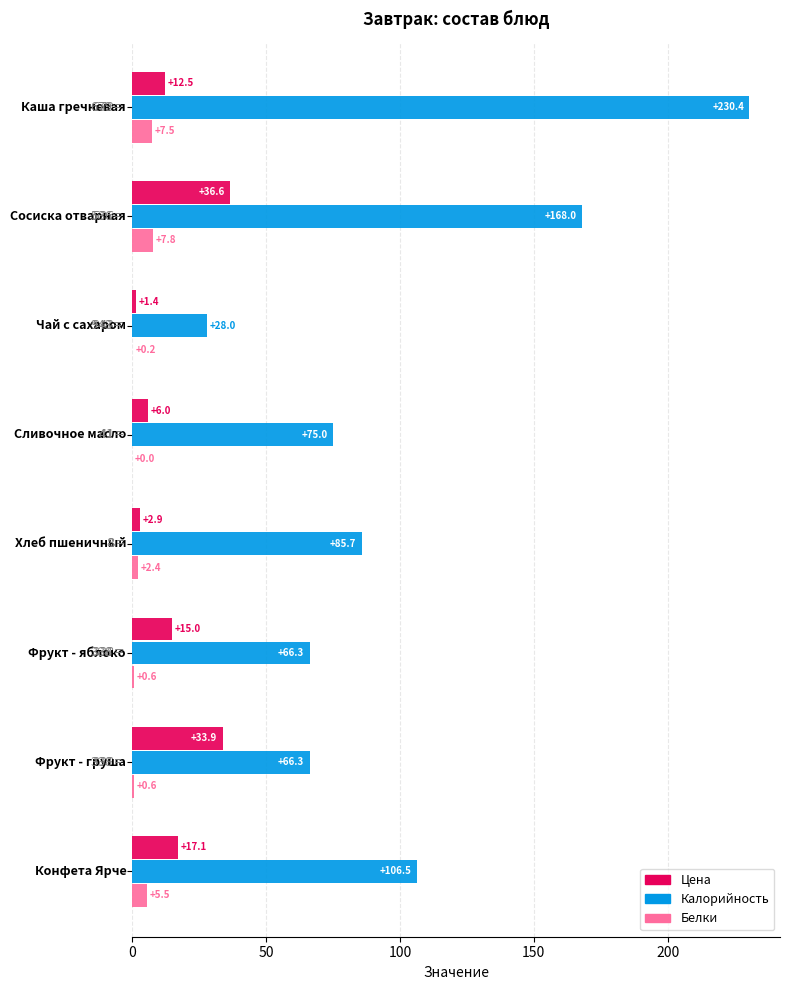

What is the maximum value for Белки?

7.8